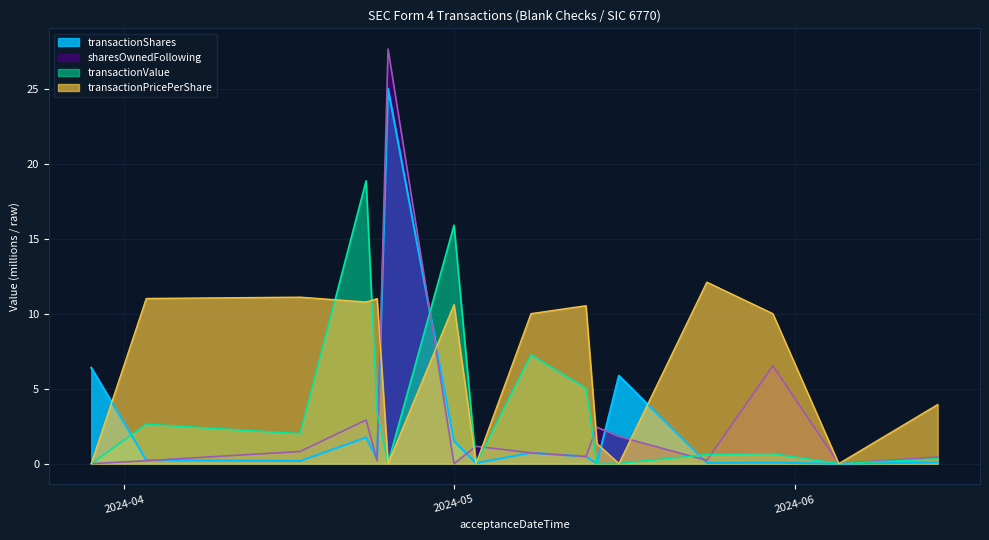

How many lines are shown in the chart?

4